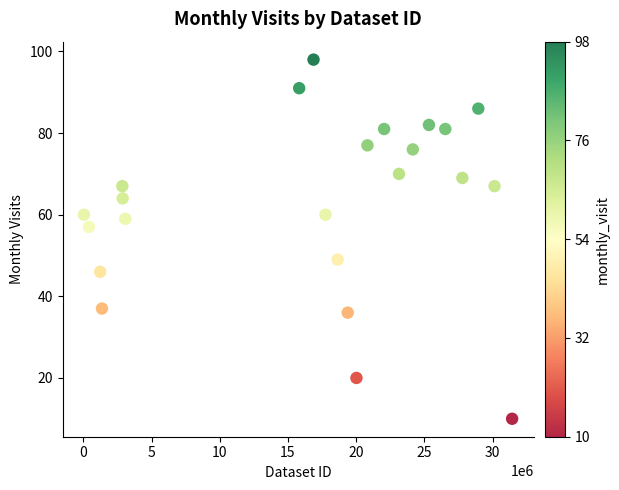

What is the range of X values (max minus min)?

31397700